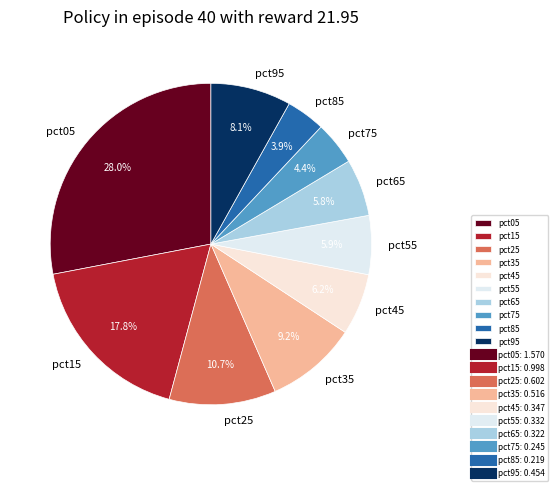

What portion of the pie excludes pct25?

89.3%